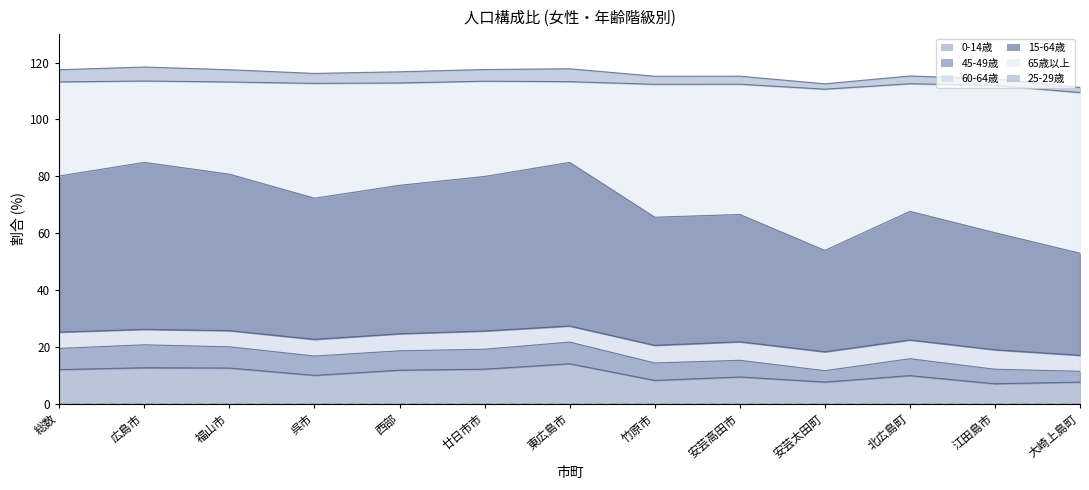

What position from the right is 大崎上島町?

1